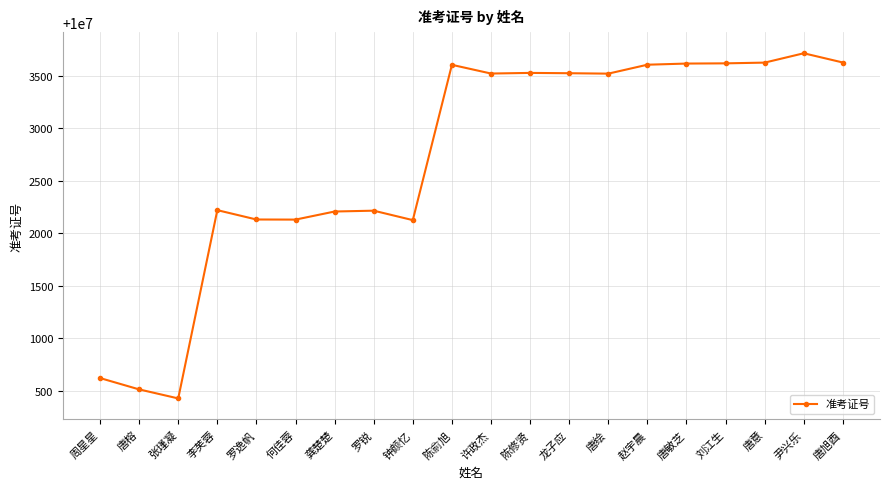

At which category does the data reach its first local peak?

李芙蓉